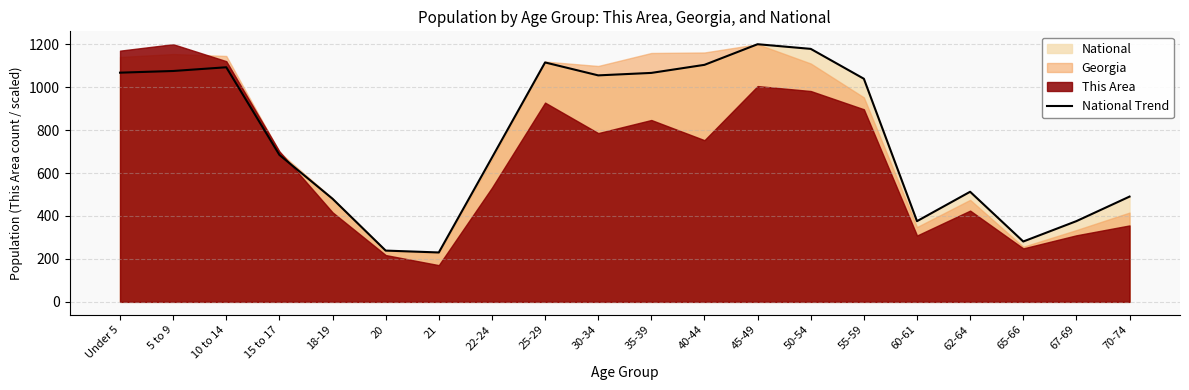

What is the sum of all values?

15334.7